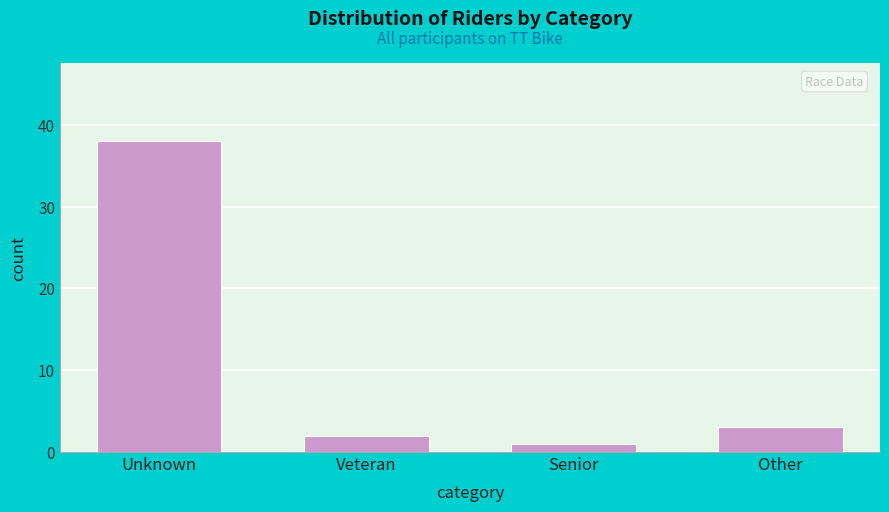

Reading left to right, what are all the values shown in this chart?

Unknown=38	Veteran=2	Senior=1	Other=3